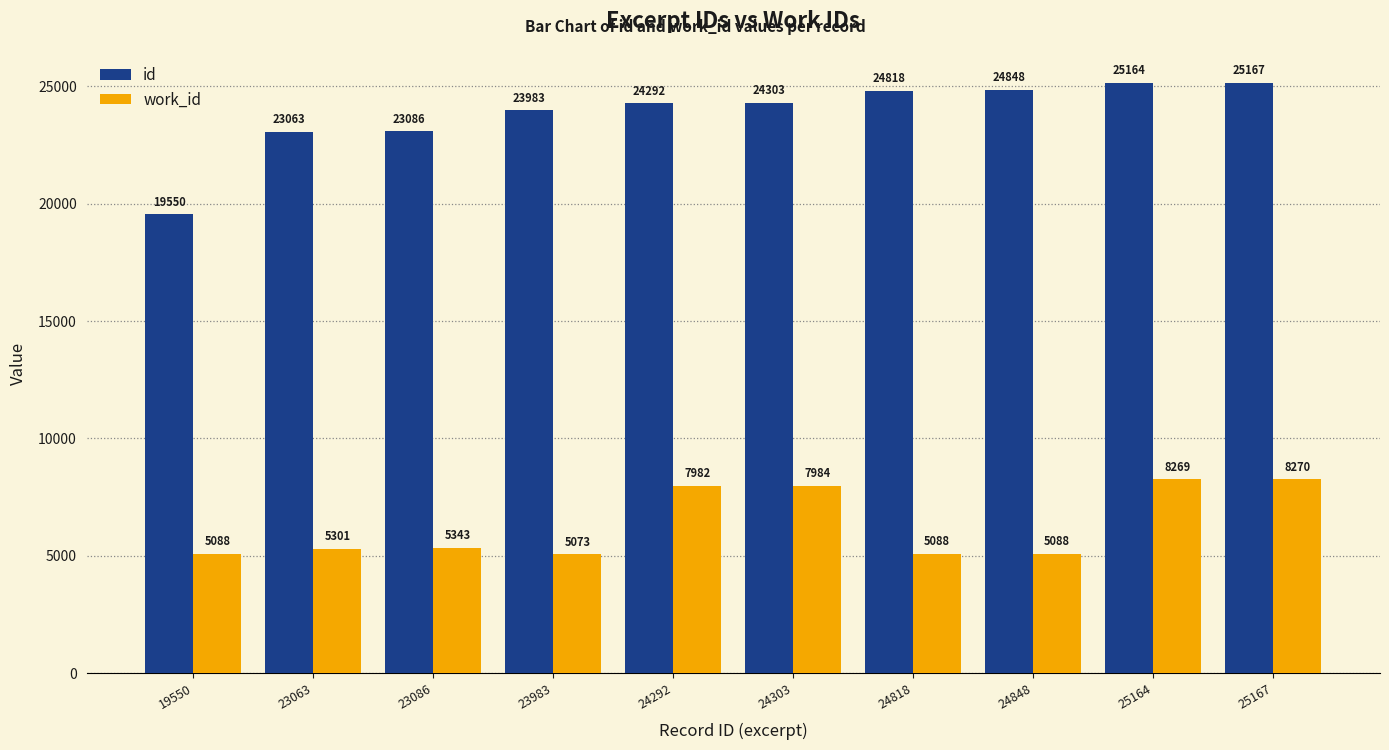

What is the value of the id bar at the 3rd from the left?

23086